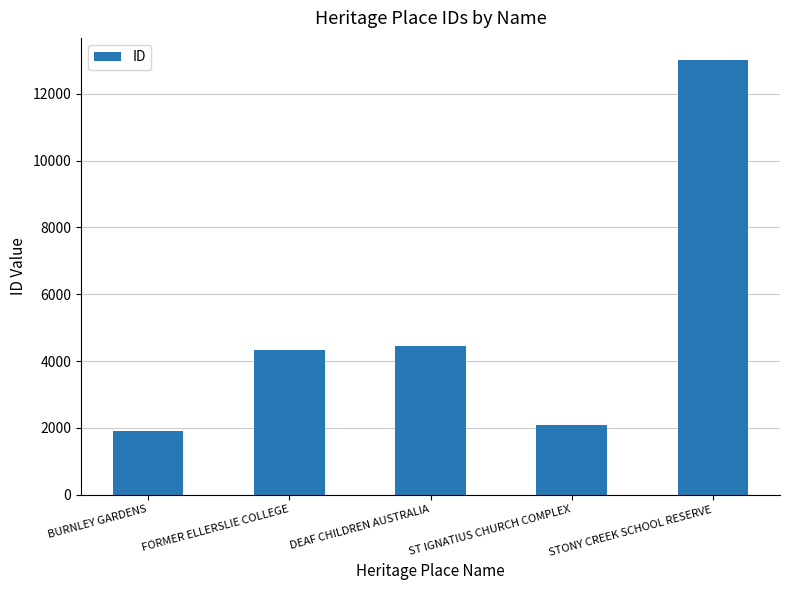

The chart shows a value of 4341 at FORMER ELLERSLIE COLLEGE. True or false?

True